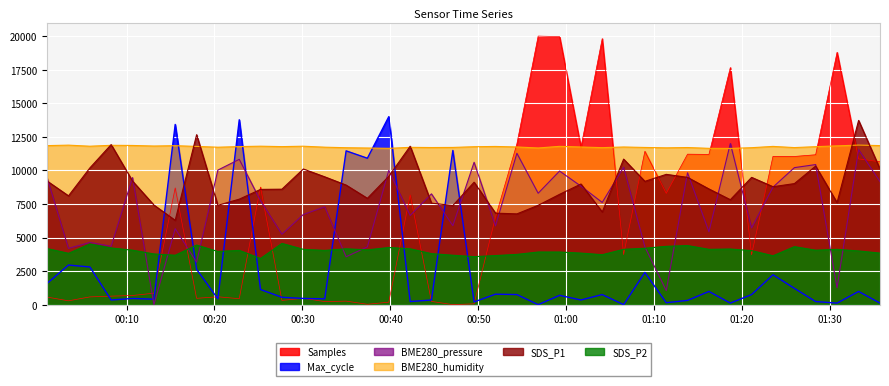

What is the total value across all series at 2024/01/30 01:35:40?

45711.0